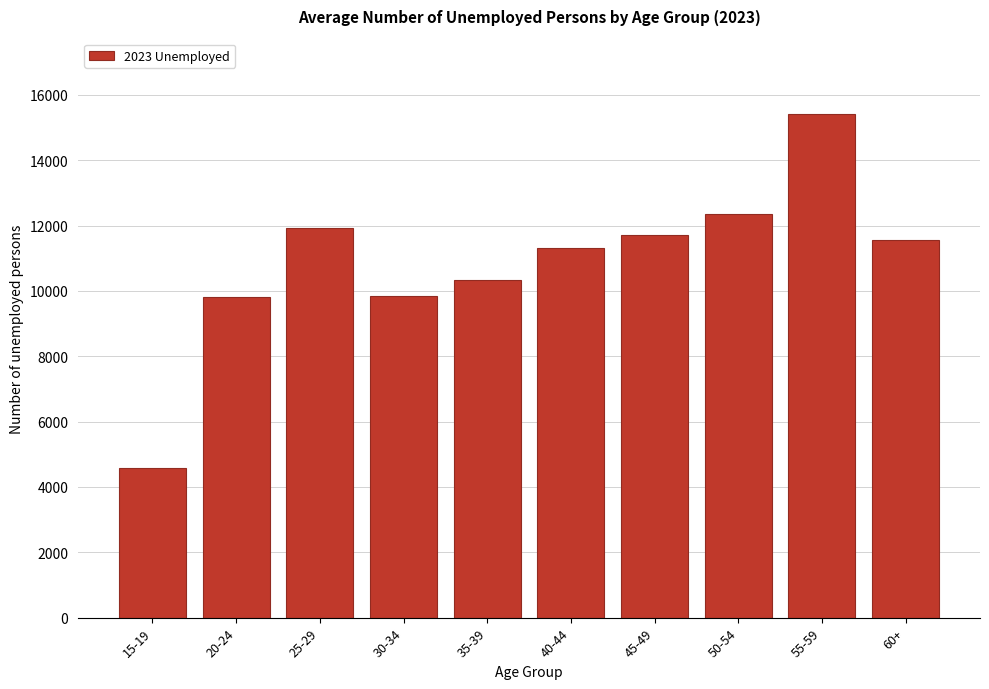

The value at 20-24 is 13405.9. True or false?

False